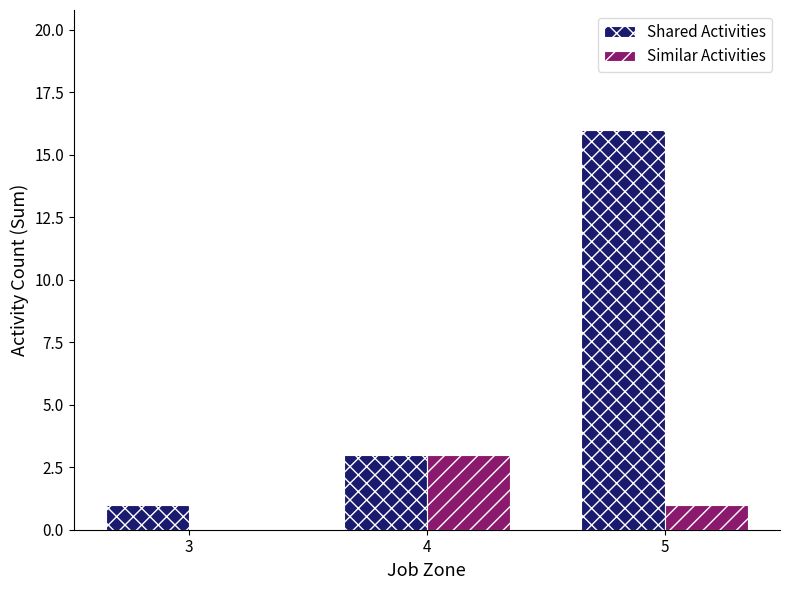

At which category is the sum across all series the highest?

5